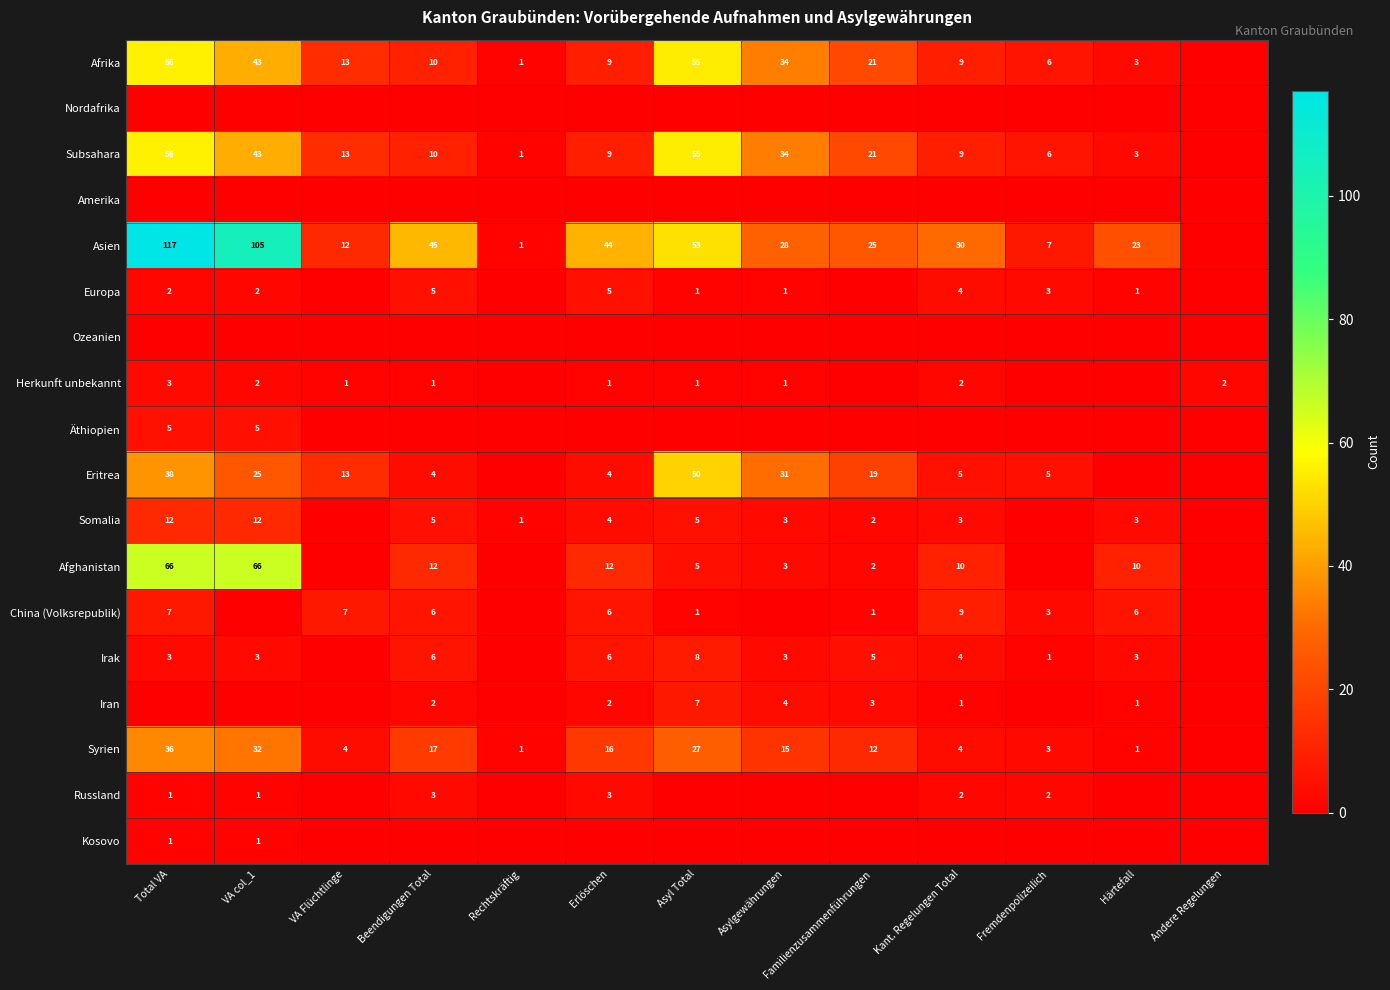

What is the difference between the Afrika values at Asylgewährungen and Familienzusammenführungen?

13